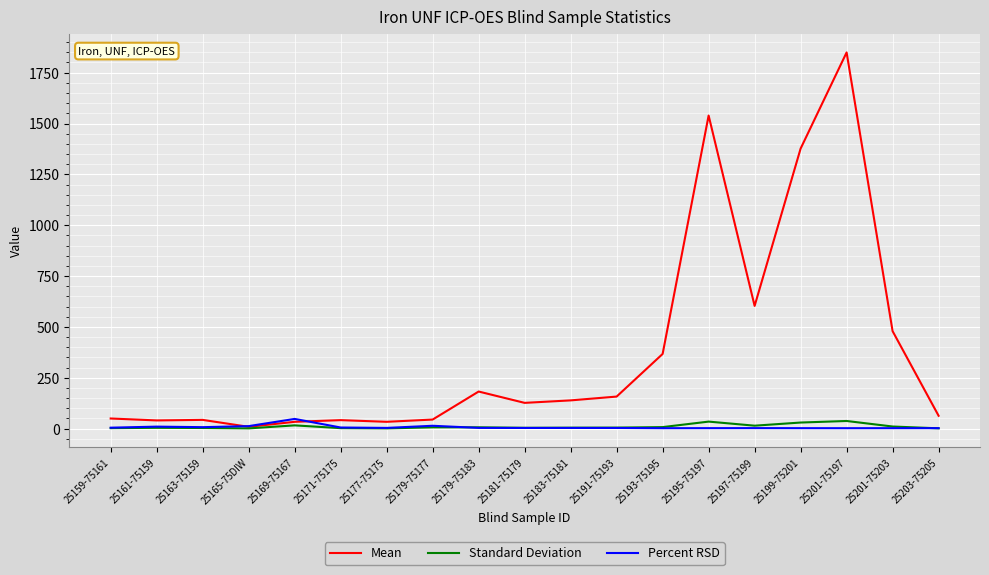

What is the sum of all Standard Deviation values?

190.9